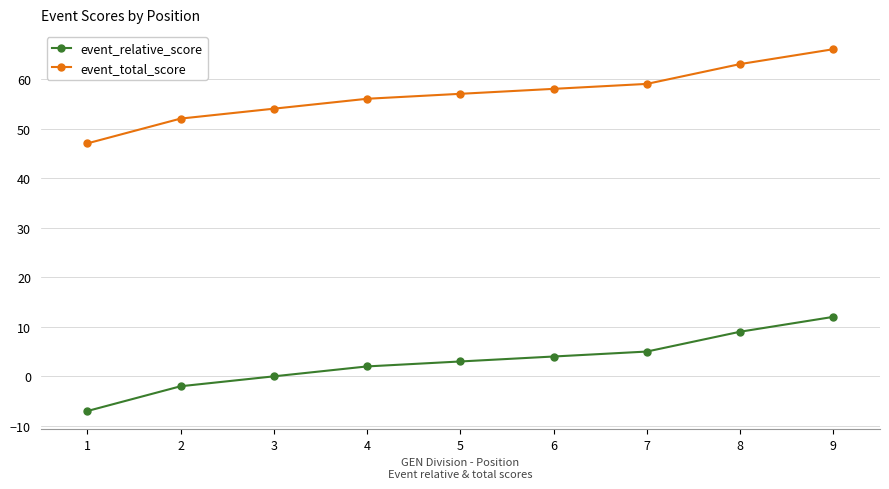

Is the value of event_total_score at 8 greater than the value of event_relative_score at 3?

Yes